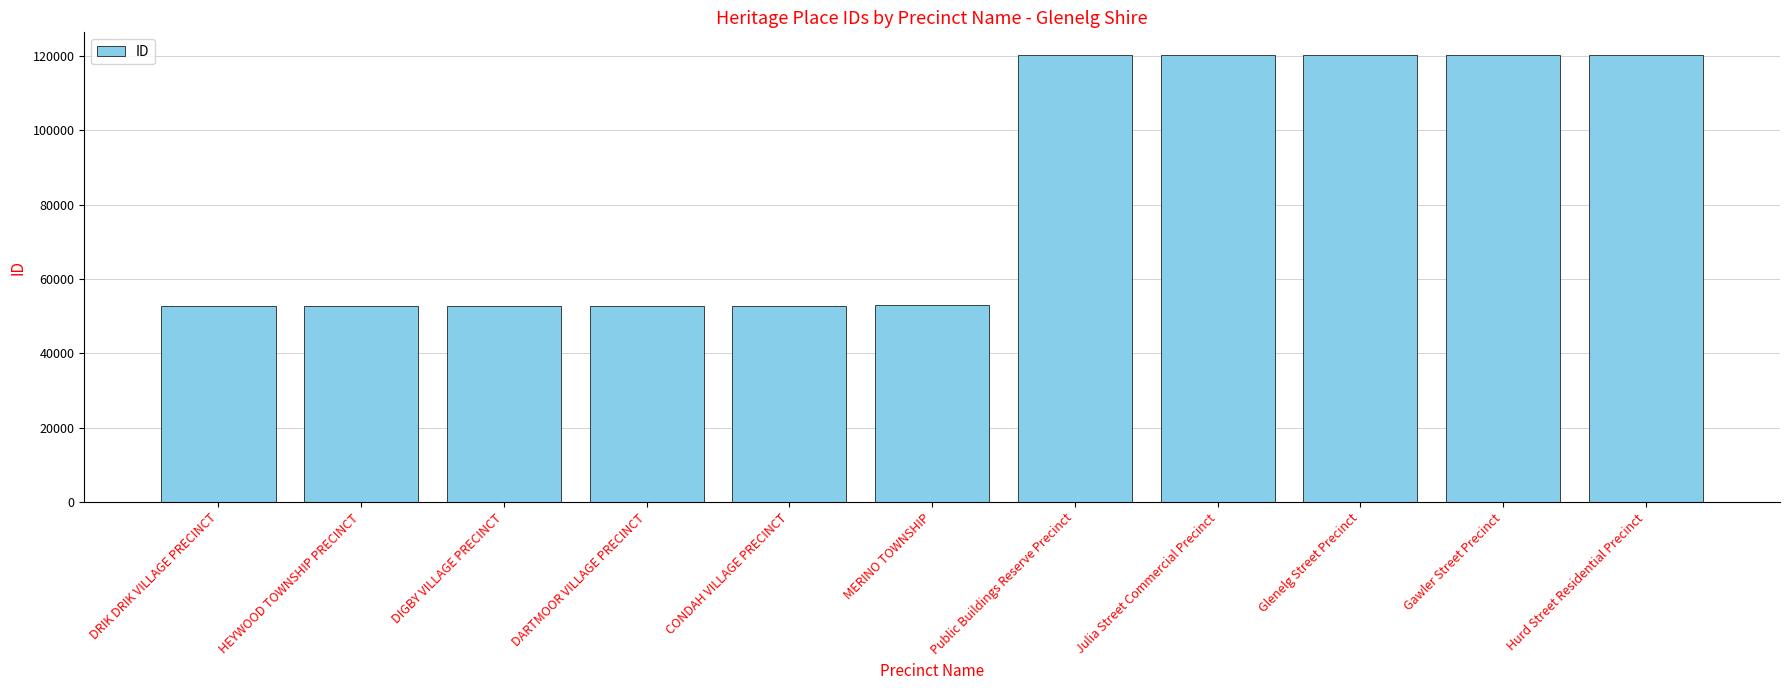

Which has a higher value, CONDAH VILLAGE PRECINCT or Hurd Street Residential Precinct?

Hurd Street Residential Precinct